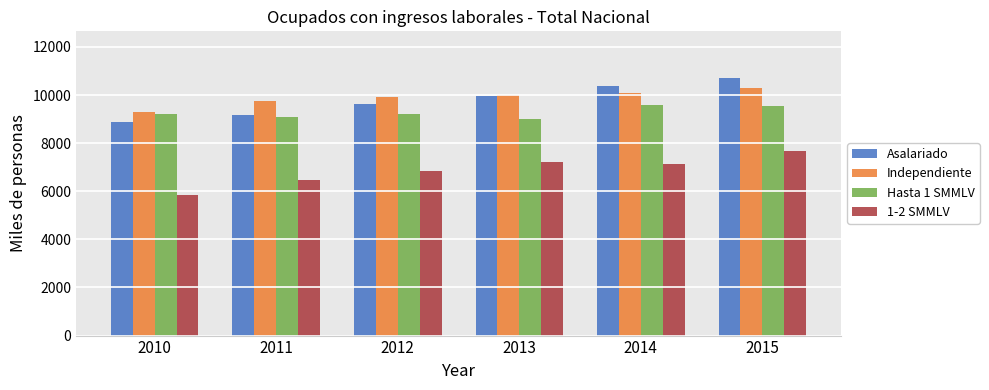

True or false: Hasta 1 SMMLV has a value of 9533.6 at 2015.

True